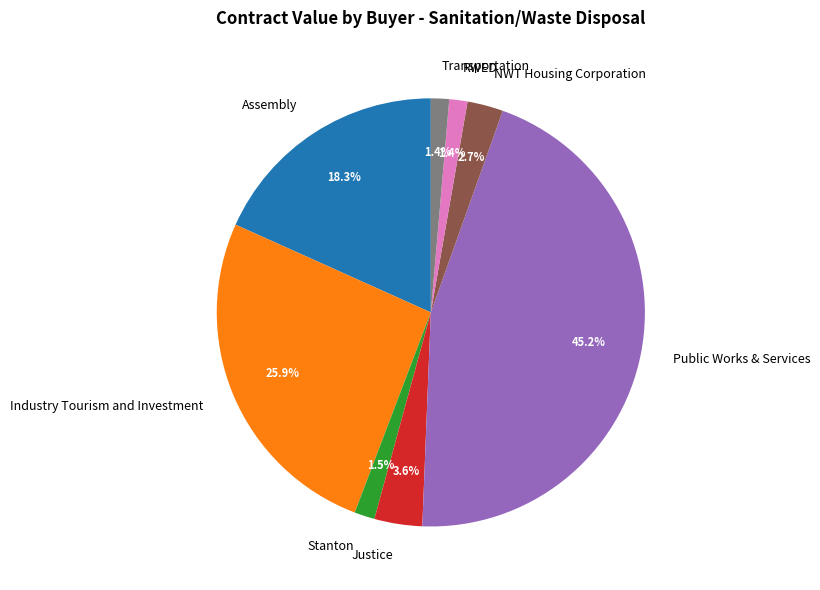

What percentage is the Public Works & Services slice, to the nearest percent?

45%